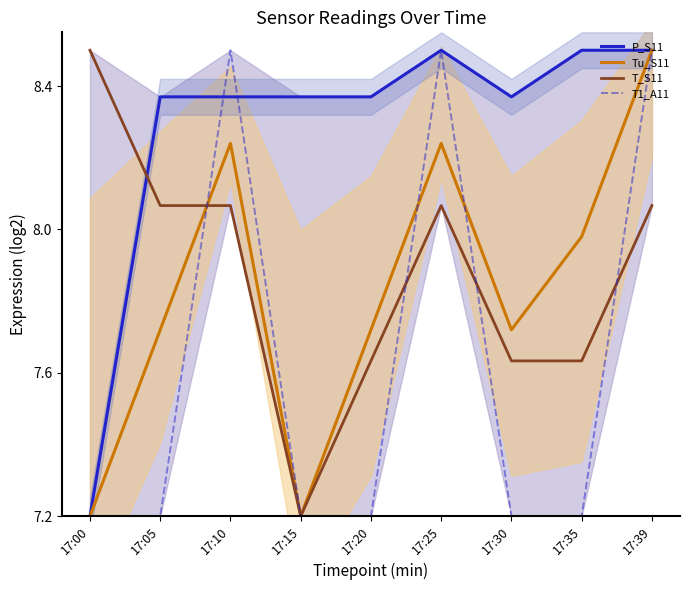

Where does the T_S11 series first go above 8?

17:00